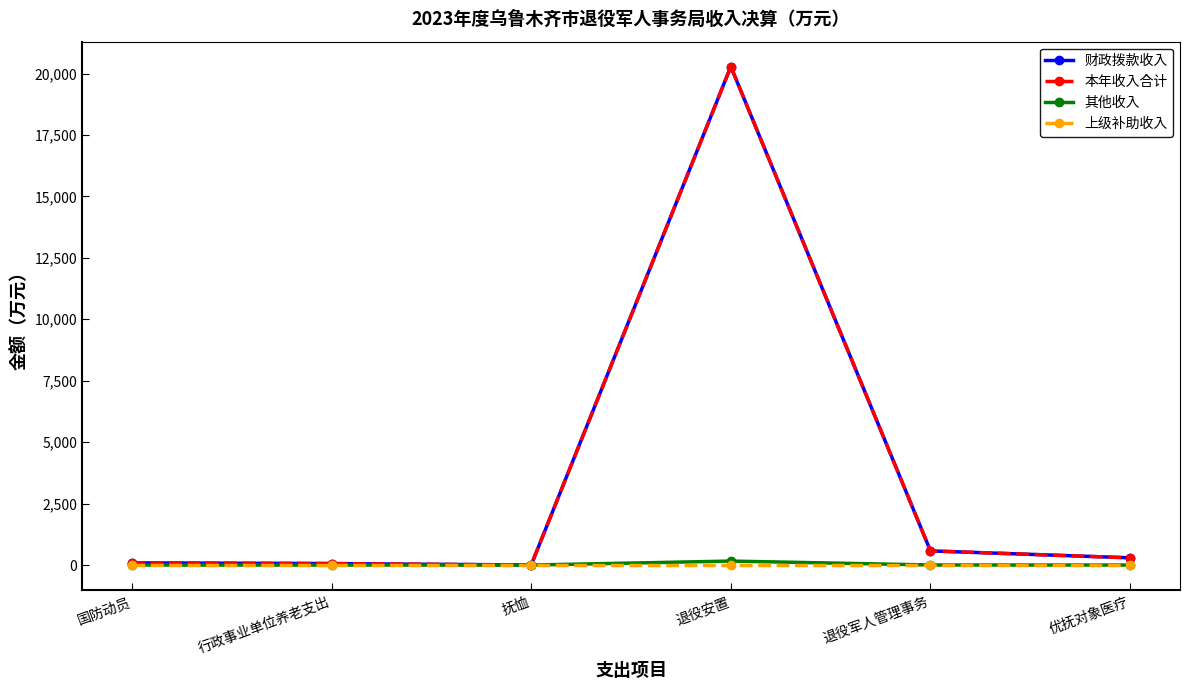

Does the chart have visible grid lines?

No